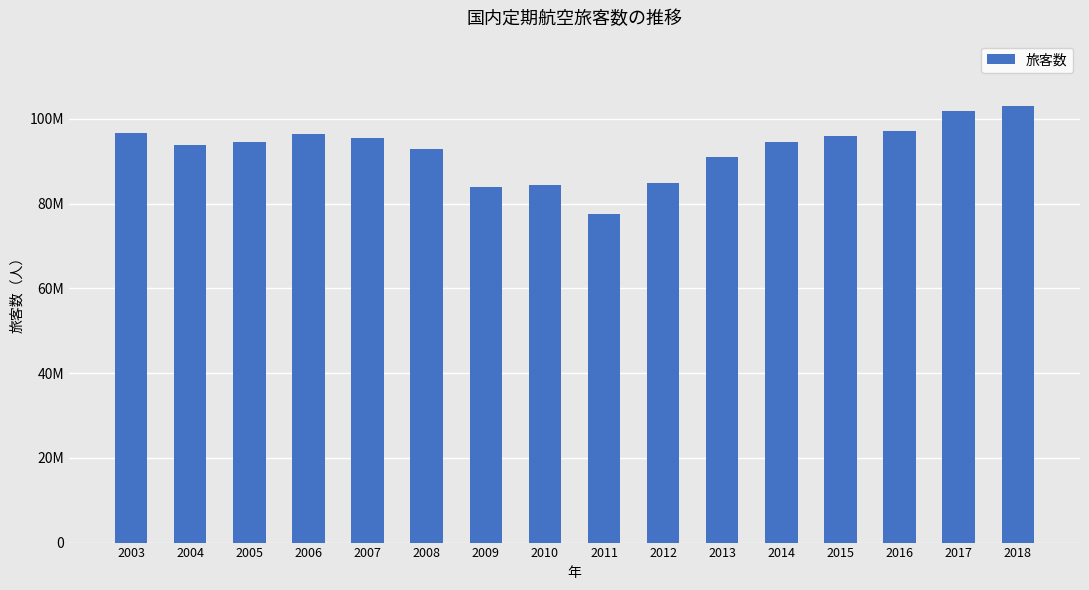

Reading left to right, transcribe all the data shown in this chart.

2003=96685316	2004=93766770	2005=94419533	2006=96335563	2007=95538602	2008=92887848	2009=83947988	2010=84367025	2011=77588832	2012=84939288	2013=90942402	2014=94504500	2015=95870474	2016=97203255	2017=101754609	2018=102999343